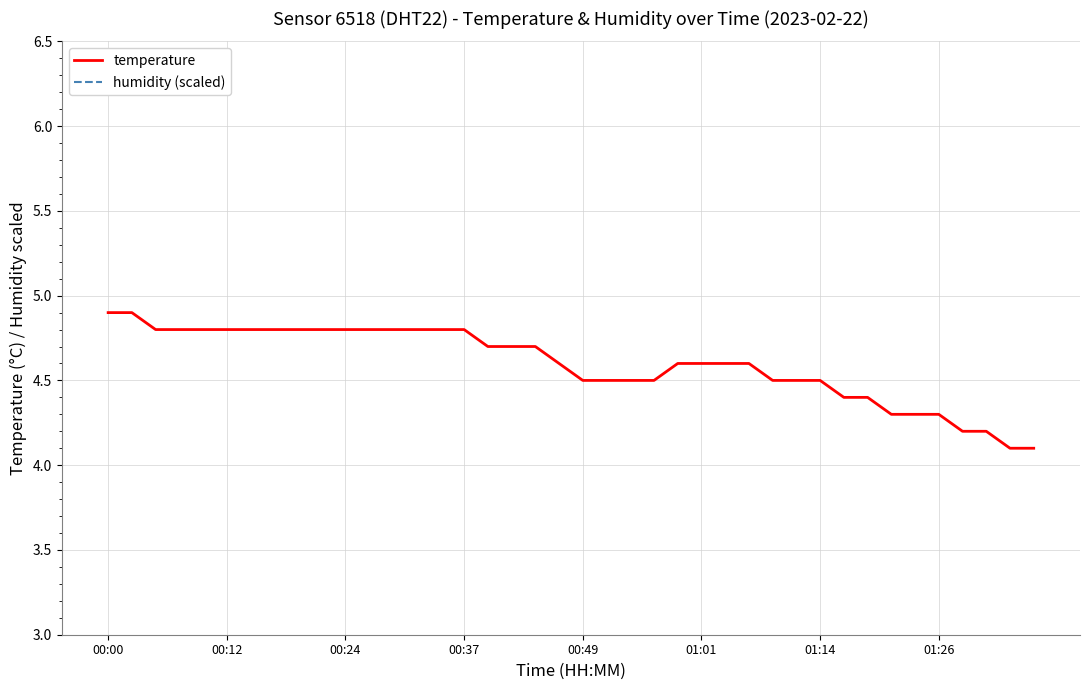

What is the maximum value for temperature?

4.9